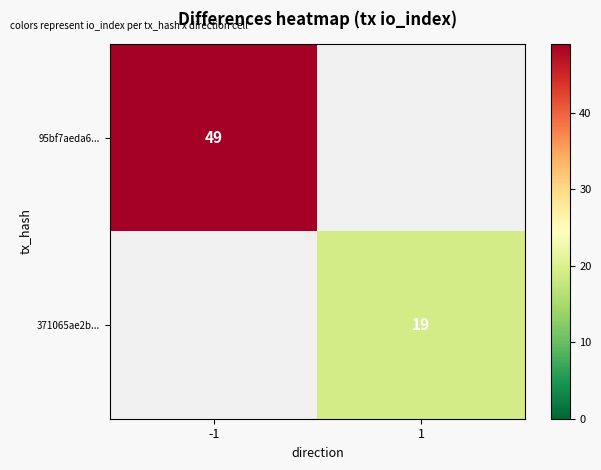

The 95bf7aeda6... series shows 49 at -1. True or false?

True